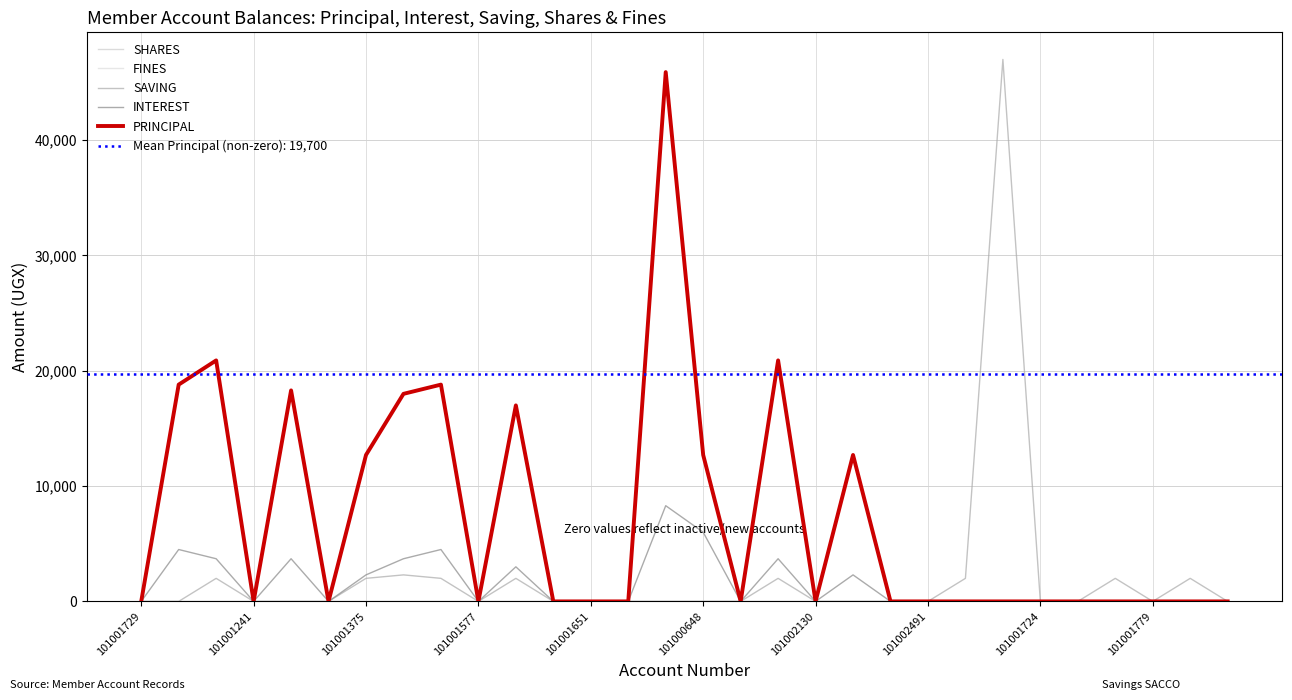

True or false: FINES and SHARES intersect in this chart.

False